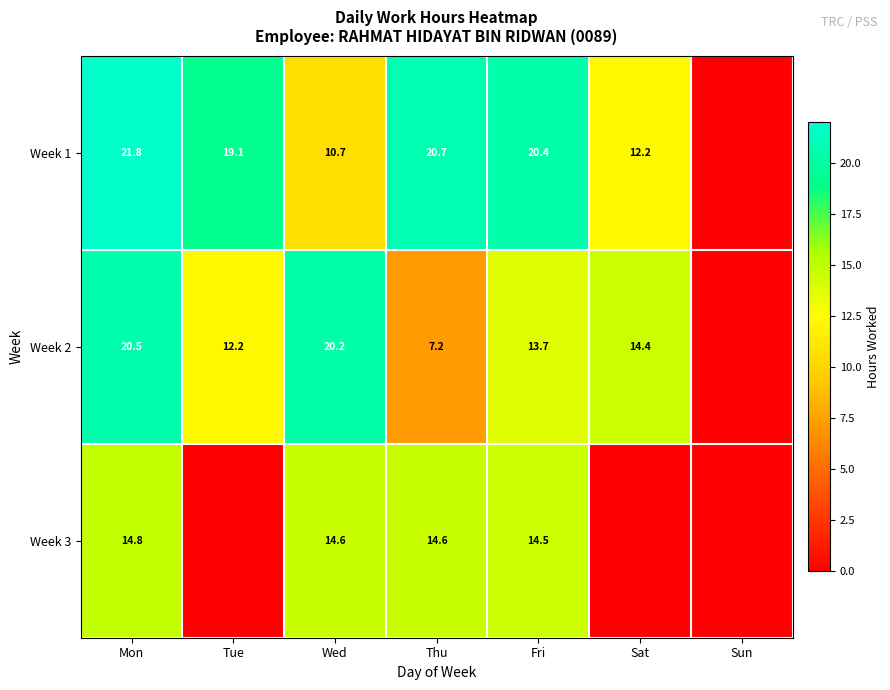

What is the spread (max minus min) of values at Thu?

13.5